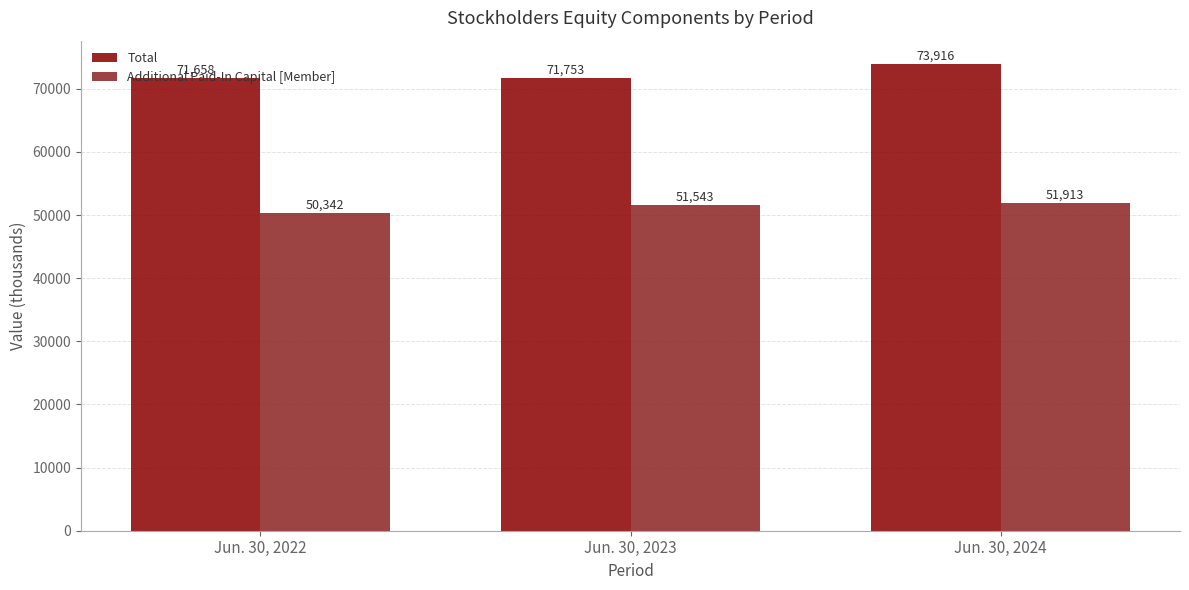

Count the Additional Paid-In Capital [Member] values in the range 50342 to 51913.

3